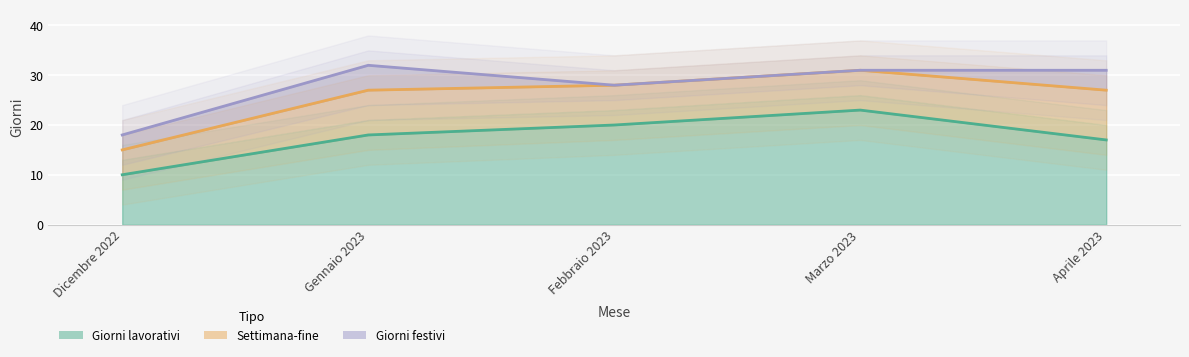

The Giorni lavorativi series shows 5 at Febbraio 2023. True or false?

False